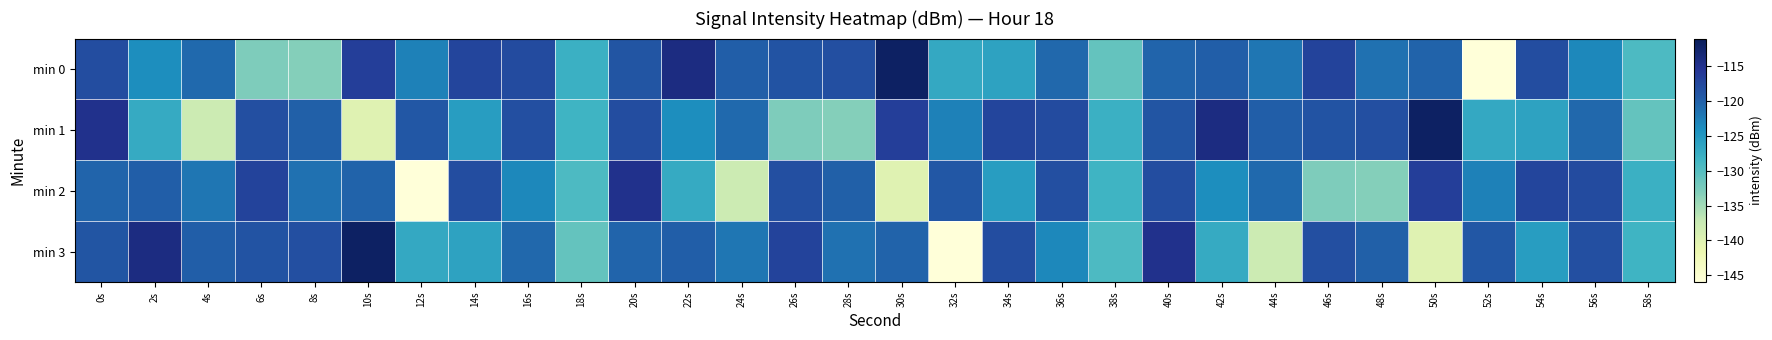

At how many categories does at least one series exceed -116?

9